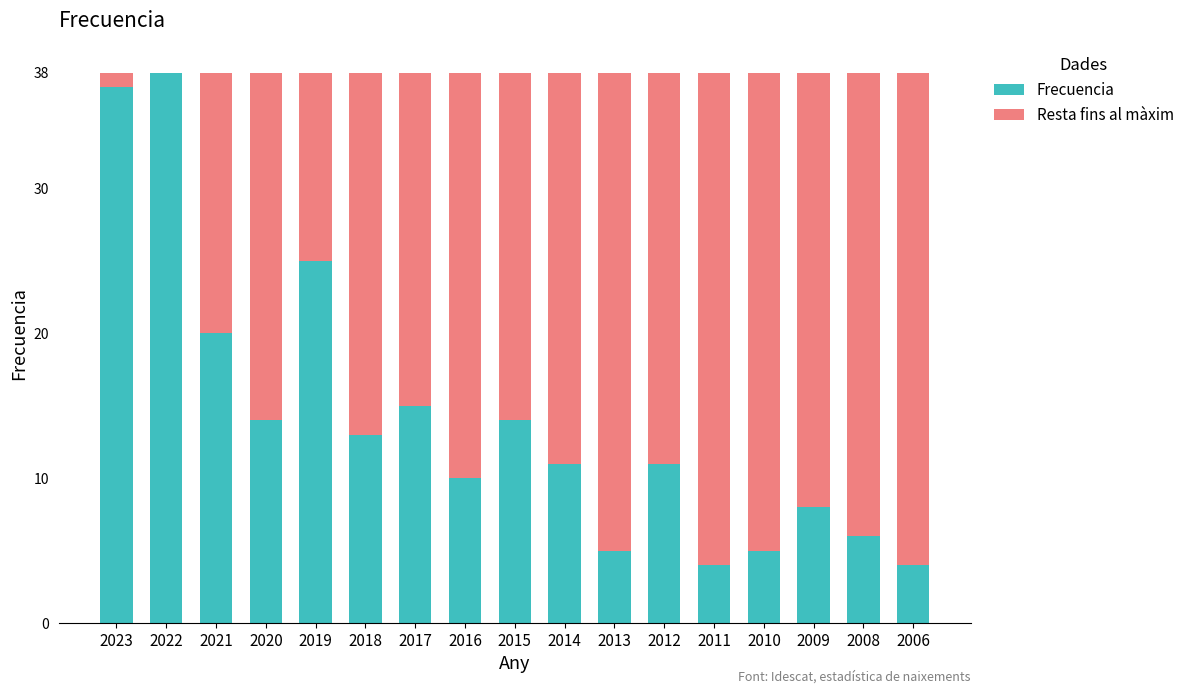

Are the bars horizontal?

No